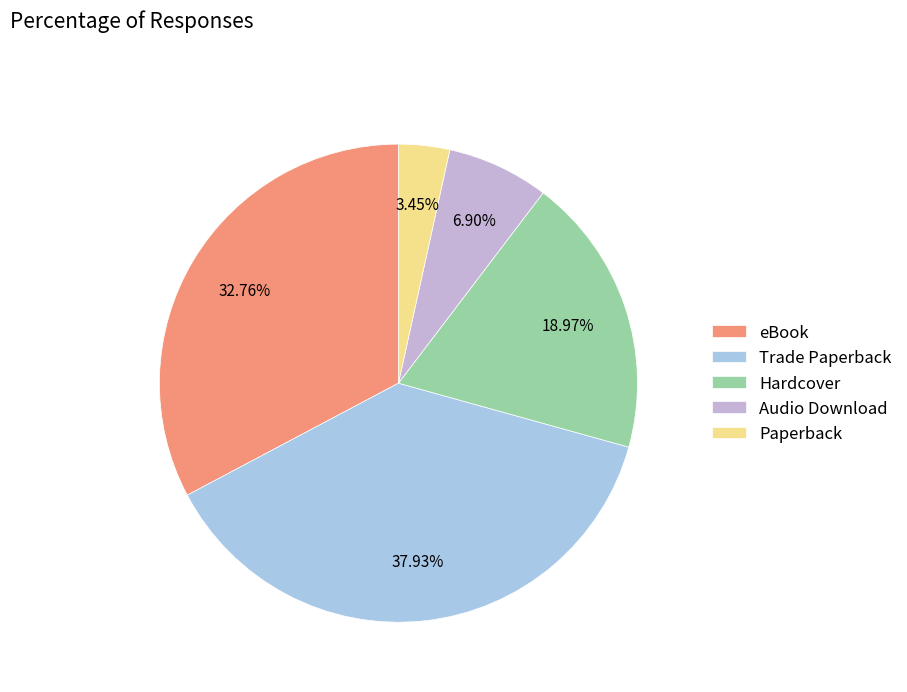

How many slices are in this pie chart?

5